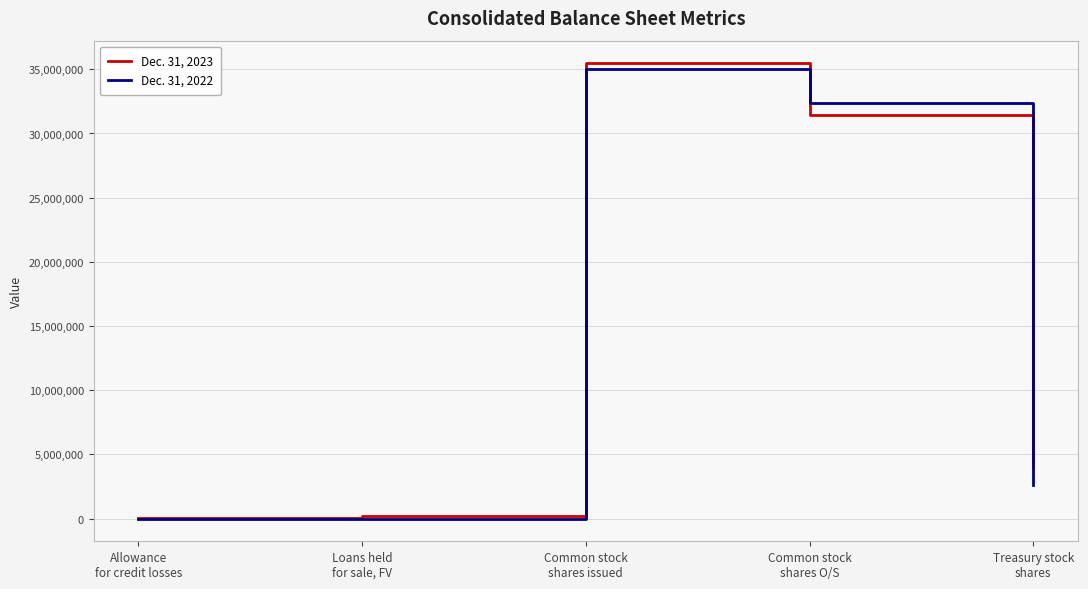

The Dec. 31, 2023 series shows 3952 at Allowance
for credit losses. True or false?

True